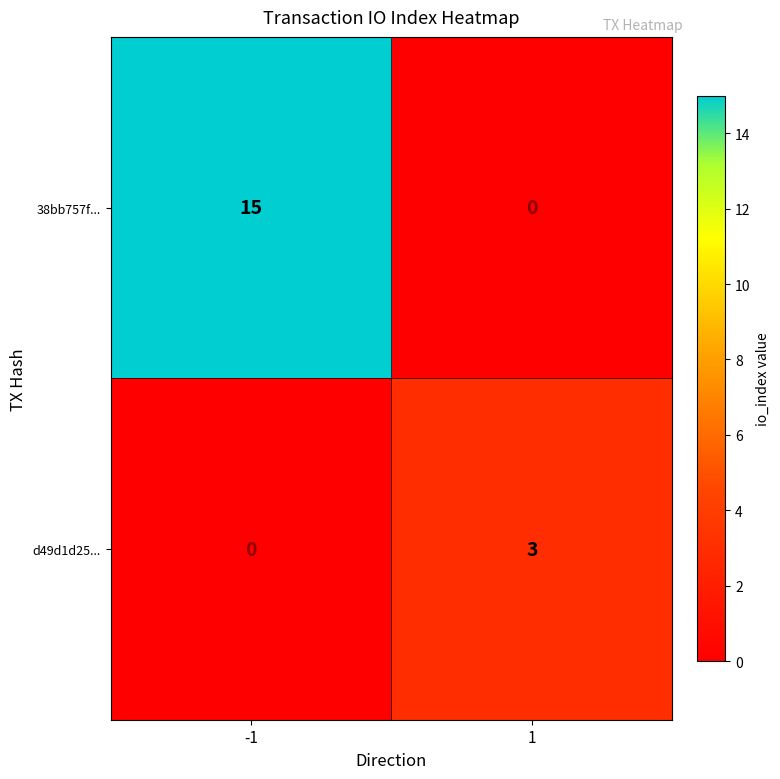

Which label corresponds to the largest value in the chart?

-1